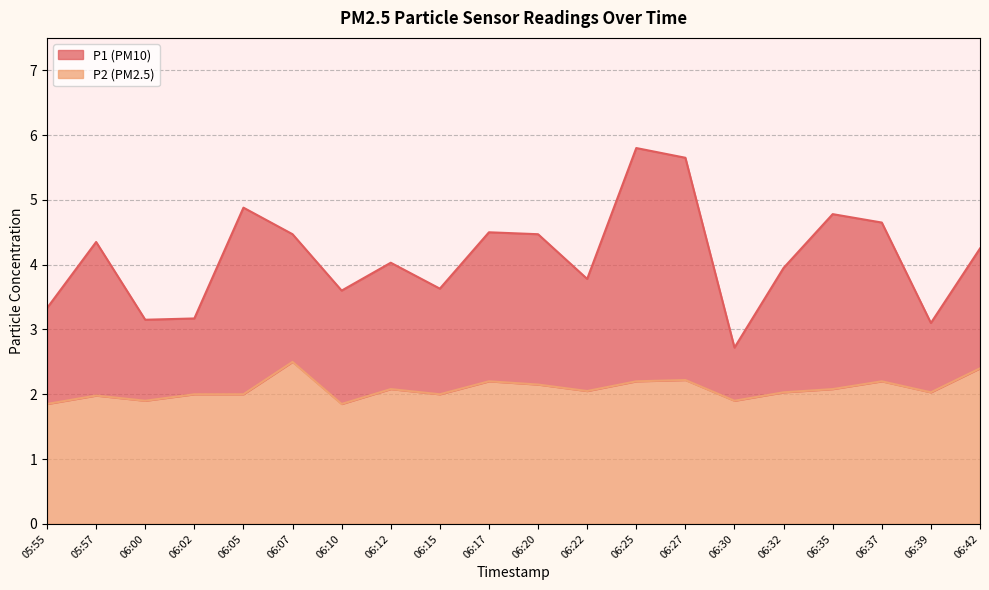

Reading left to right, extract all data points from this chart.

P1: 05:55=3.3	05:57=4.3	06:00=3.1	06:02=3.2	06:05=4.9	06:07=4.5	06:10=3.6	06:12=4.0	06:15=3.6	06:17=4.5	06:20=4.5	06:22=3.8	06:25=5.8	06:27=5.7	06:30=2.7	06:32=4.0	06:35=4.8	06:37=4.7	06:39=3.1	06:42=4.2
P2: 05:55=1.9	05:57=2.0	06:00=1.9	06:02=2.0	06:05=2.0	06:07=2.5	06:10=1.9	06:12=2.1	06:15=2.0	06:17=2.2	06:20=2.1	06:22=2.0	06:25=2.2	06:27=2.2	06:30=1.9	06:32=2.0	06:35=2.1	06:37=2.2	06:39=2.0	06:42=2.4